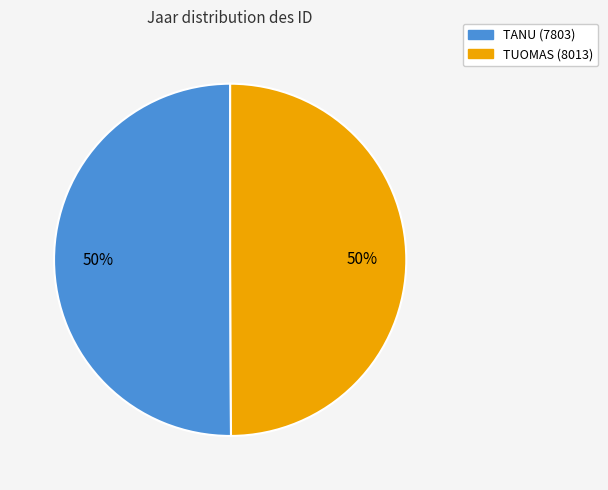

Is it true that TANU (7803) is 50% of the pie?

True